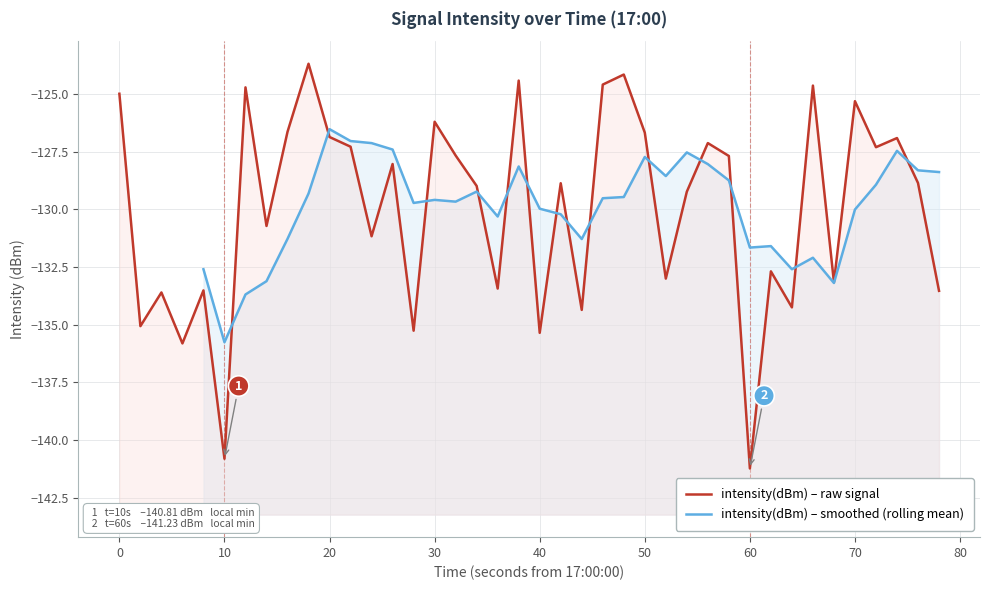

What is the value of the 13th point from the left?

-131.2